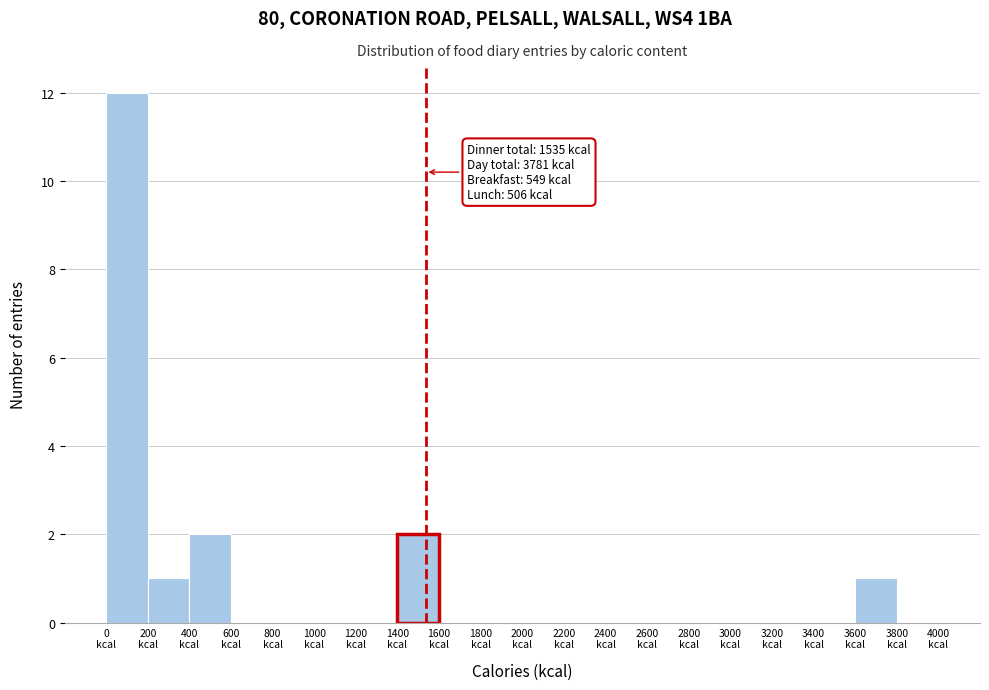

Which range on the x-axis has the tallest bar?

0 to 200